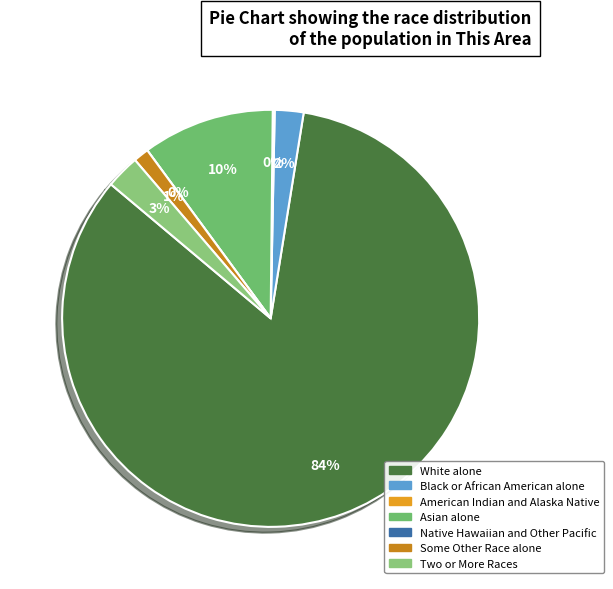

To the nearest percent, what percentage of the pie is Black or African American alone?

2%